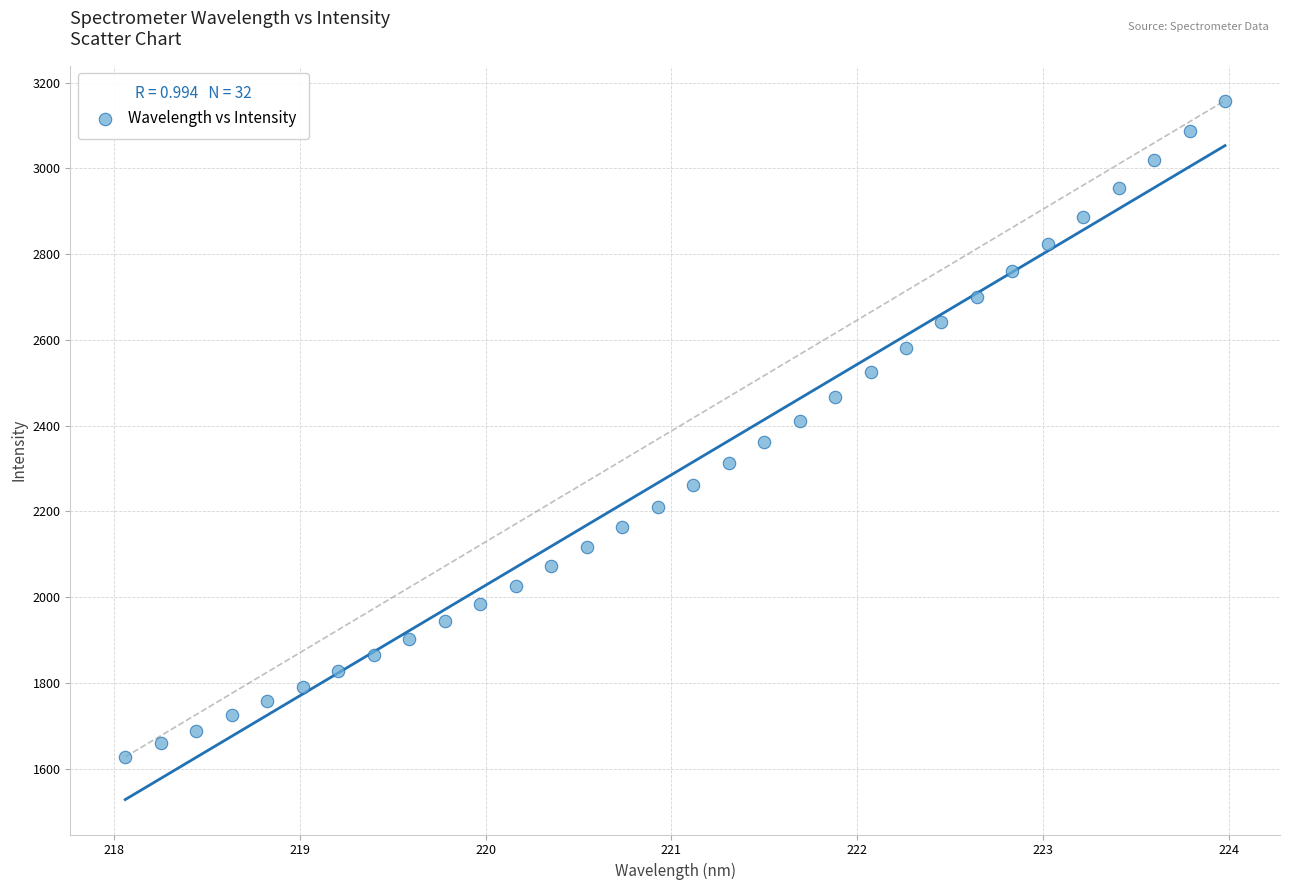

What is the range of X values (max minus min)?

5.9